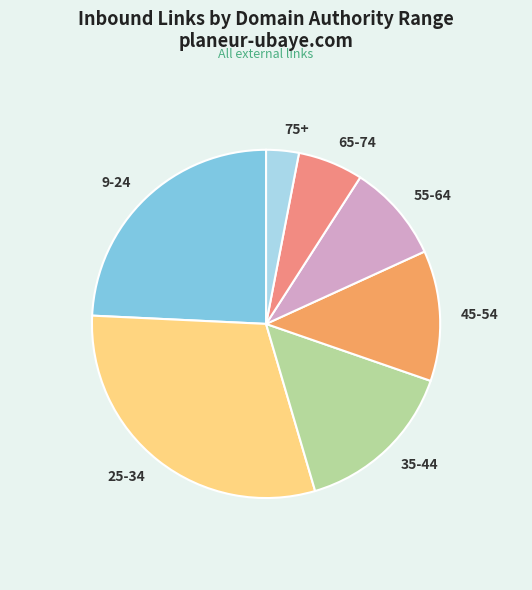

Which has a higher value, 35-44 or 45-54?

35-44